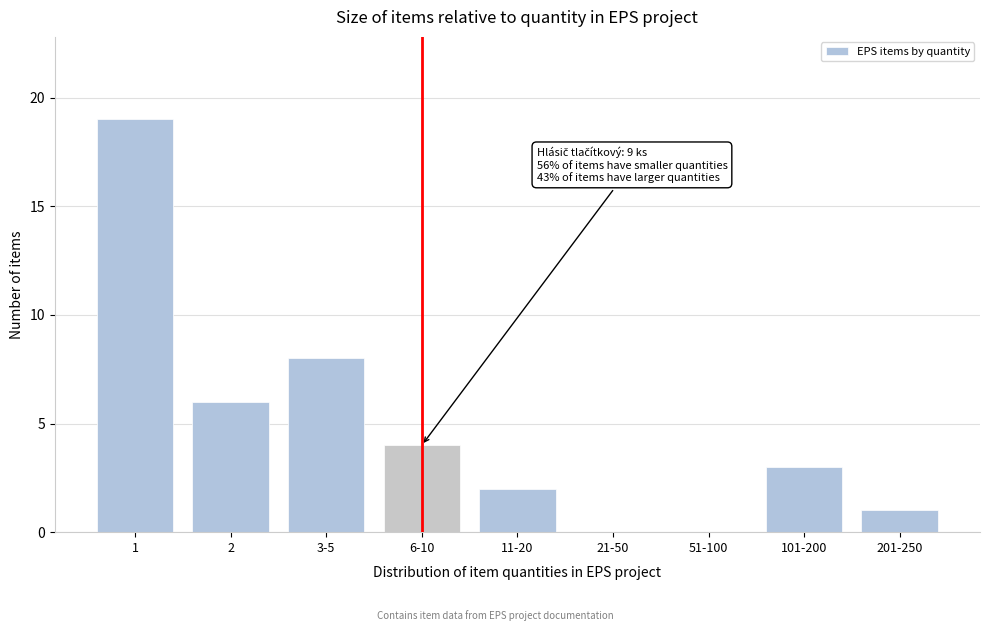

Reading right to left, list all the values displayed in this chart.

201-250=1	101-200=3	51-100=0	21-50=0	11-20=2	6-10=4	3-5=8	2=6	1=19